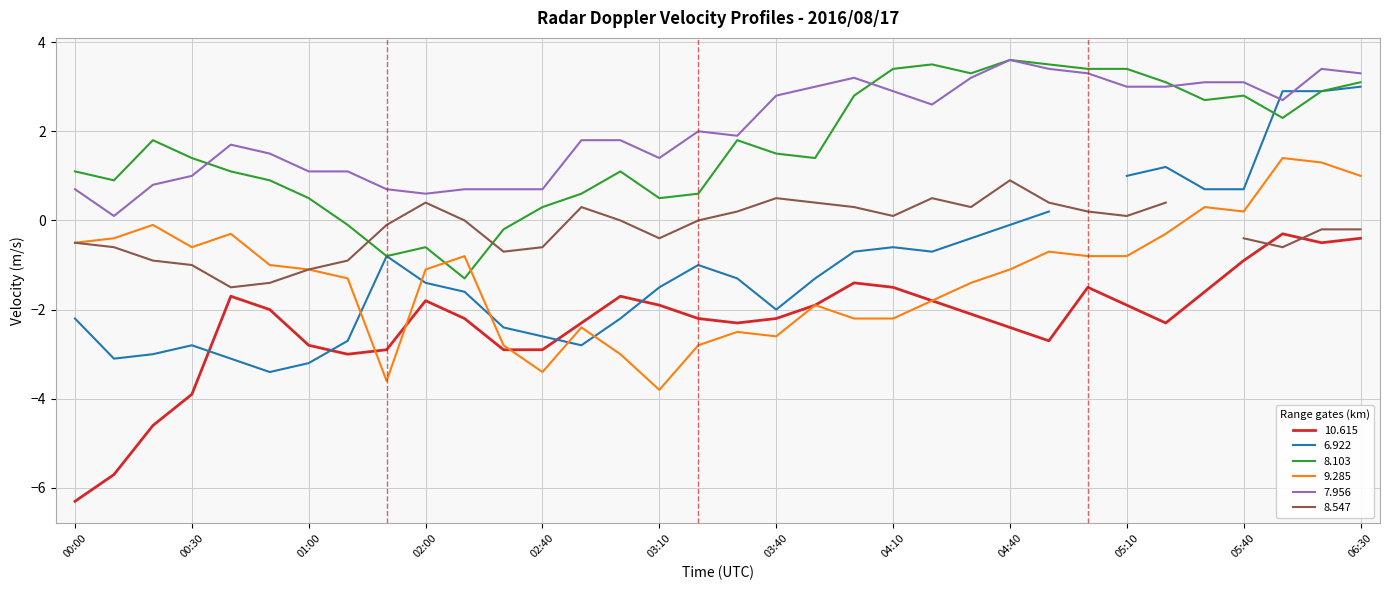

The 10.615 series shows -6.3 at 00:00. True or false?

True